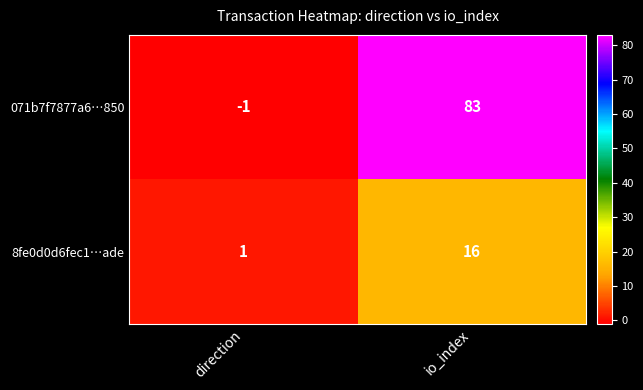

What is the sum of all 071b7f7877a6…850 values?

82